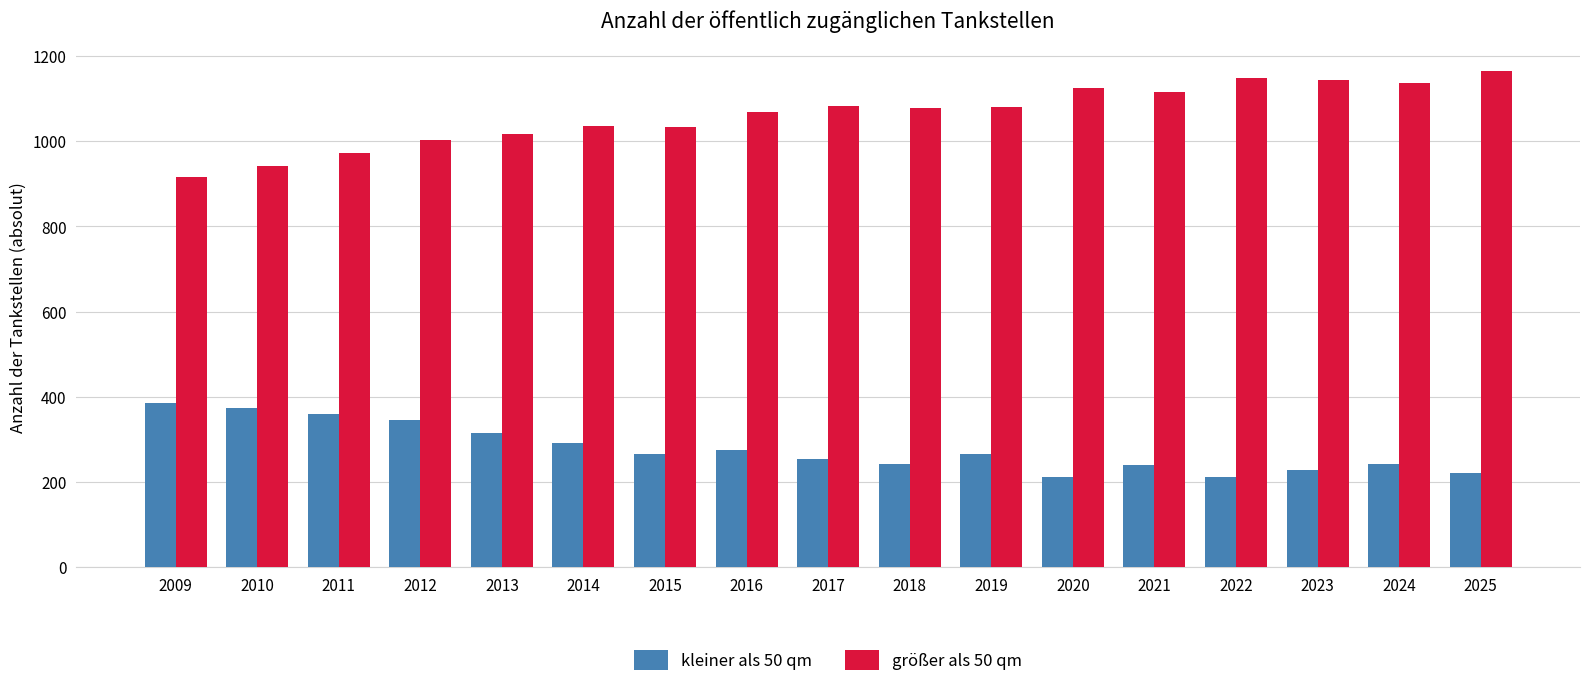

What value does the kleiner als 50 qm series have at 2021?

241